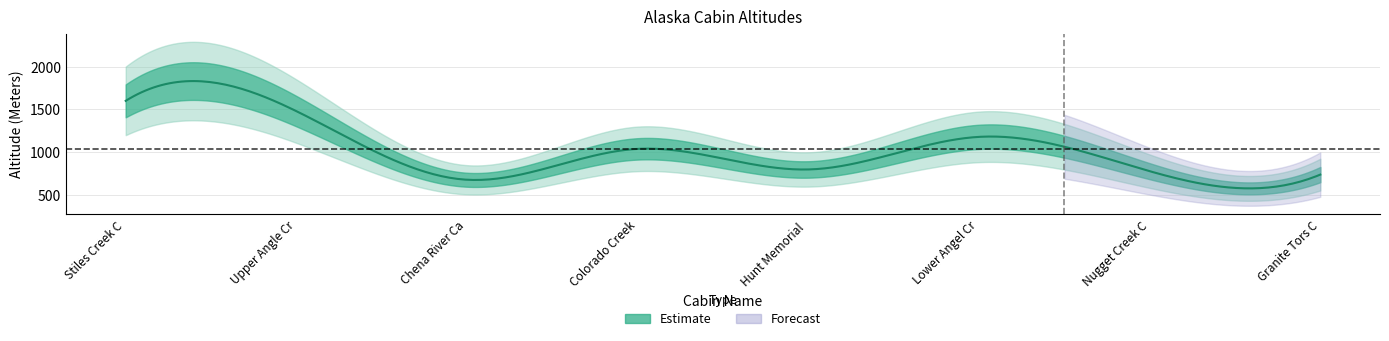

What is the label of the 5th point from the left?

Hunt Memorial Cabin